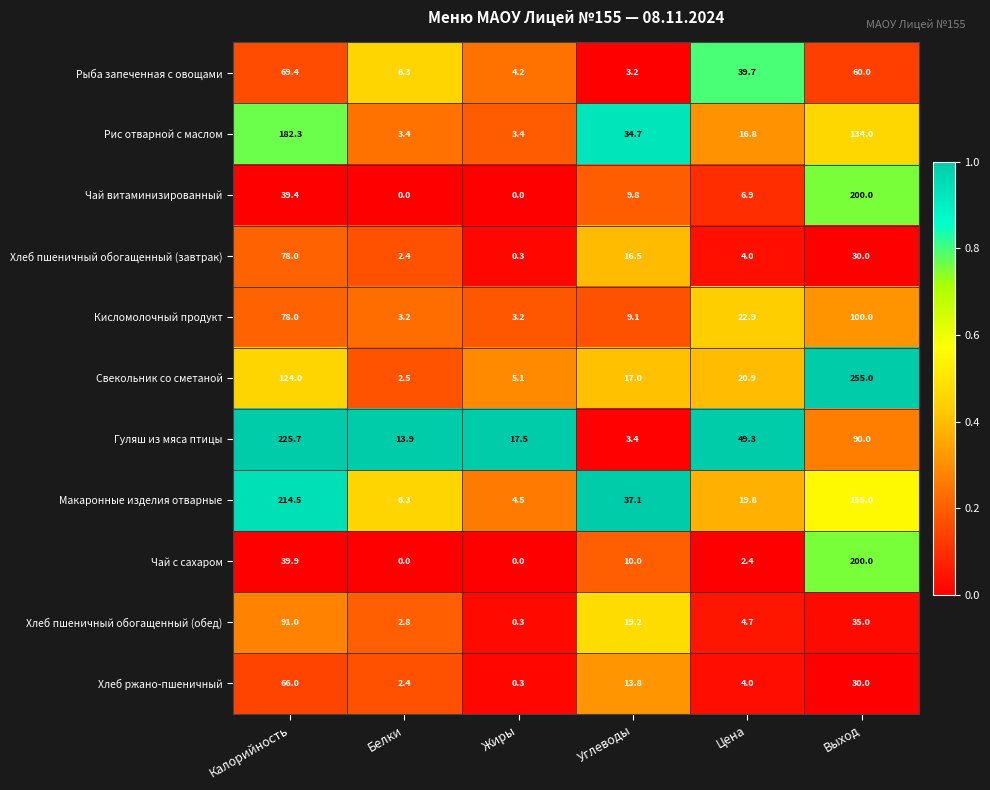

How many series are shown in this chart?

11